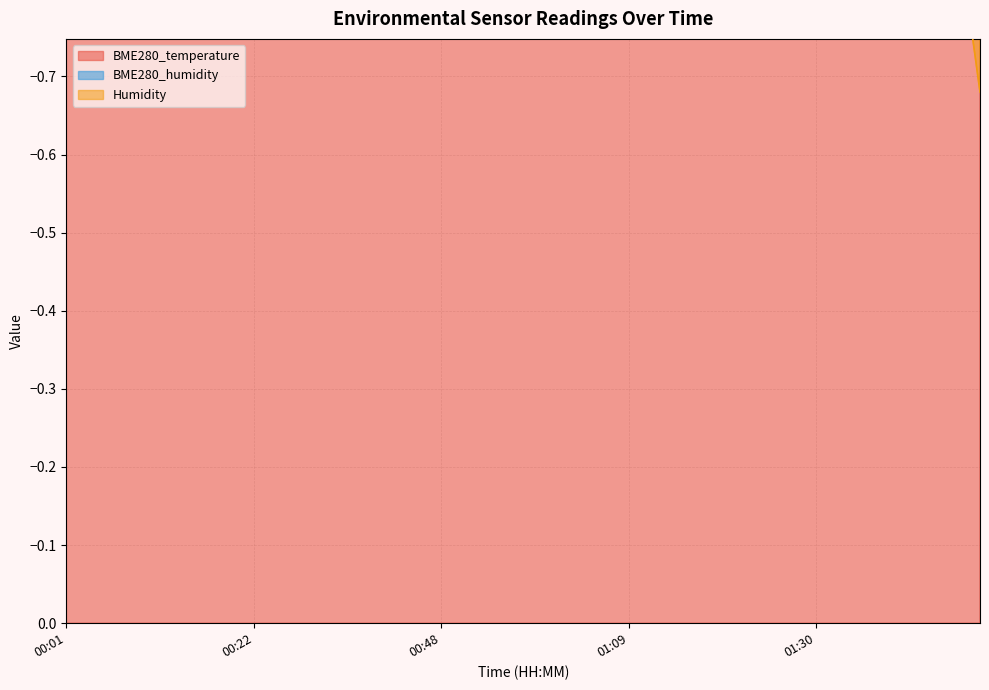

Reading left to right, what are all the values shown in this chart?

BME280_temperature: 00:01=-35.7	00:04=-35.8	00:06=-35.8	00:09=-35.8	00:12=-35.8	00:14=-35.9	00:17=-35.9	00:19=-35.9	00:22=-35.9	00:25=-35.9	00:27=-36.0	00:30=-36.0	00:32=-36.0	00:35=-36.1	00:37=-36.1	00:40=-36.1	00:48=-36.2	00:51=-36.3	00:54=-36.3	00:56=-36.3	00:59=-36.3	01:01=-36.3	01:04=-36.3	01:07=-36.4	01:09=-36.4	01:12=-36.4	01:15=-36.5	01:17=-36.5	01:20=-36.5	01:23=-36.5	01:25=-36.5	01:28=-36.6	01:30=-36.6	01:33=-36.6	01:35=-36.7	01:38=-36.7	01:41=-36.7	01:43=-36.7	01:46=-36.8	01:48=-36.8
BME280_humidity: 00:01=-22.2	00:04=-22.3	00:06=-22.2	00:09=-22.3	00:12=-21.9	00:14=-22.0	00:17=-22.0	00:19=-22.2	00:22=-22.3	00:25=-22.0	00:27=-21.9	00:30=-22.0	00:32=-21.9	00:35=-21.7	00:37=-21.4	00:40=-21.4	00:48=-21.3	00:51=-21.4	00:54=-21.4	00:56=-21.2	00:59=-21.3	01:01=-21.0	01:04=-21.0	01:07=-20.8	01:09=-20.6	01:12=-20.4	01:15=-20.4	01:17=-20.5	01:20=-20.6	01:23=-20.4	01:25=-20.4	01:28=-20.1	01:30=-20.3	01:33=-20.1	01:35=-20.1	01:38=-20.0	01:41=-20.0	01:43=-19.8	01:46=-19.9	01:48=-19.8
Humidity: 00:01=-7.1	00:04=-7.8	00:06=-7.6	00:09=-7.5	00:12=-7.1	00:14=-7.1	00:17=-7.0	00:19=-7.1	00:22=-7.1	00:25=-6.8	00:27=-6.7	00:30=-6.6	00:32=-6.5	00:35=-6.1	00:37=-5.6	00:40=-5.4	00:48=-5.0	00:51=-5.0	00:54=-5.0	00:56=-4.6	00:59=-4.6	01:01=-4.0	01:04=-4.0	01:07=-3.6	01:09=-3.2	01:12=-2.9	01:15=-2.7	01:17=-2.7	01:20=-2.9	01:23=-2.5	01:25=-2.4	01:28=-1.9	01:30=-2.0	01:33=-1.6	01:35=-1.5	01:38=-1.3	01:41=-1.1	01:43=-0.9	01:46=-0.9	01:48=-0.7